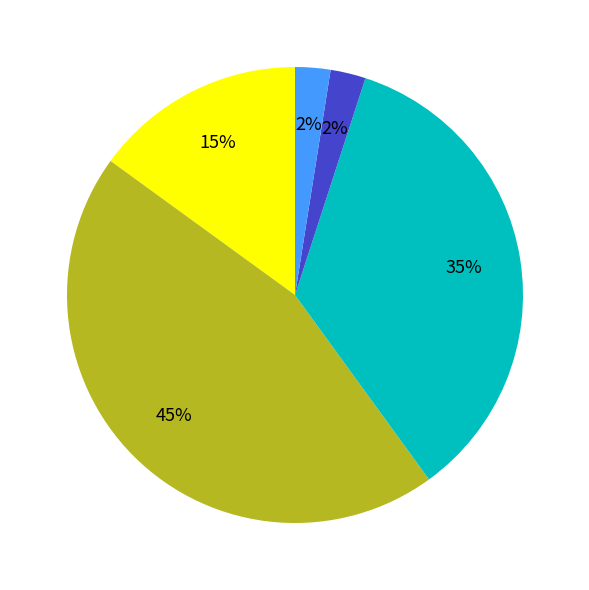

Is there a majority slice in this chart?

No